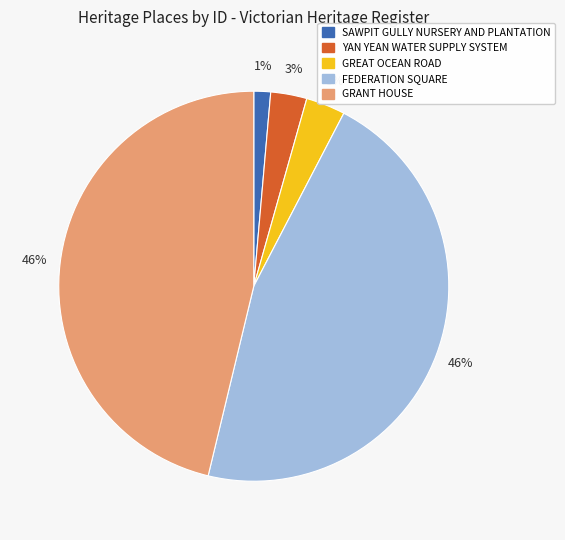

What percentage is the SAWPIT GULLY NURSERY AND PLANTATION slice, to the nearest percent?

1%